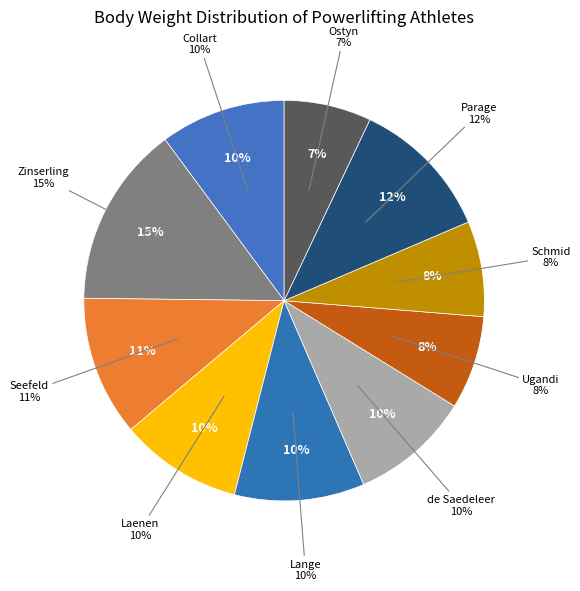

Does Seefeld represent more than half of the total?

No